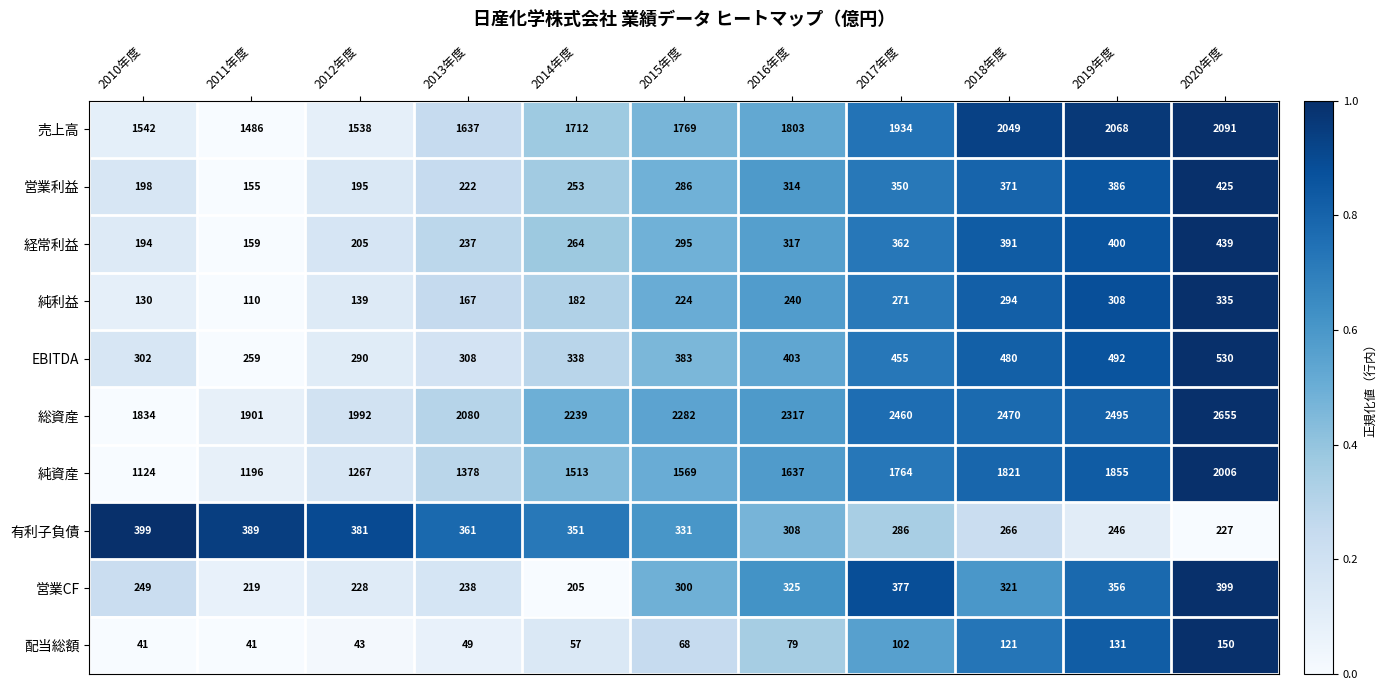

What is the lowest value of the 営業CF series?

205